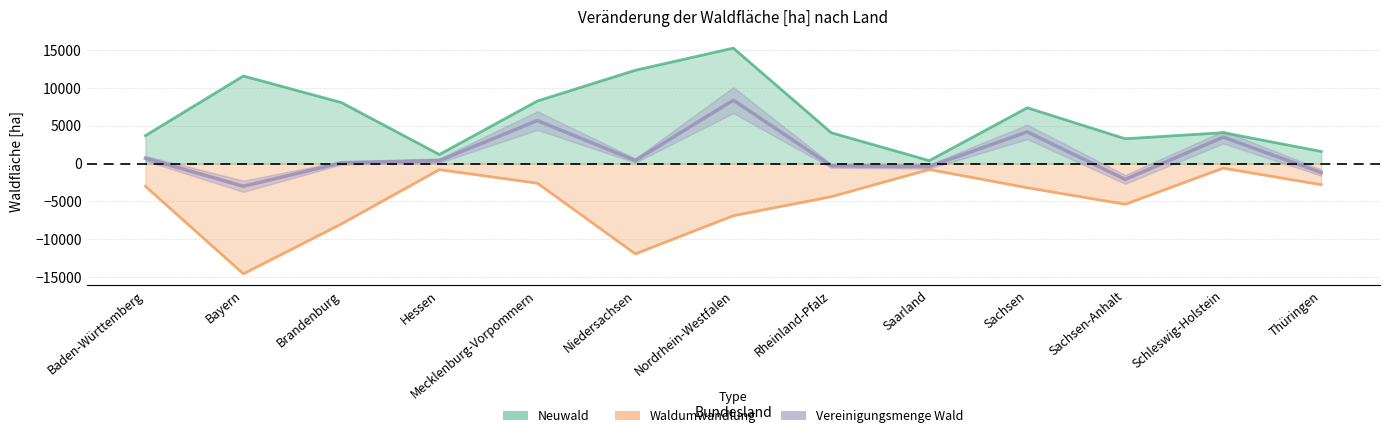

What is the difference between the second highest and second lowest values in the Neuwald series?

11151.2